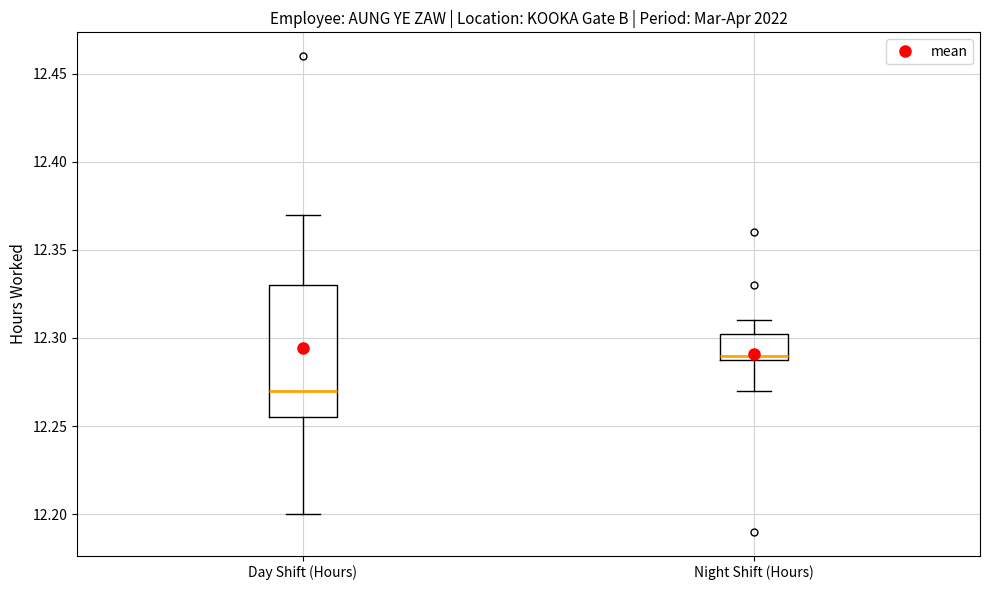

Reading left to right, transcribe this box plot: for each box, give where its median line is, the range the box spans, and where its two whiskers end, as read against the y-axis. The values are not printed on the chart, so give them approximately, as read against the axis.

Day Shift (Hours): median 12.270, box 12.255 to 12.330, whiskers 12.200 to 12.370
Night Shift (Hours): median 12.290 (just above the box's lower edge), box 12.290 to 12.305, whiskers 12.270 to 12.310